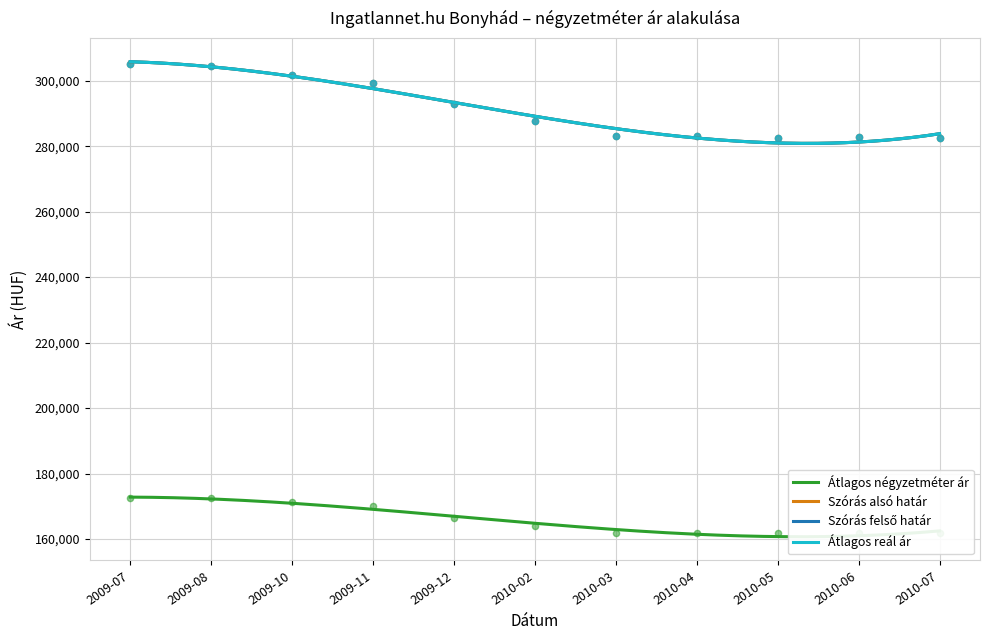

Is the value of Szórás felső határ at 2010-04 greater than the value of Szórás alsó határ at 2010-02?

No